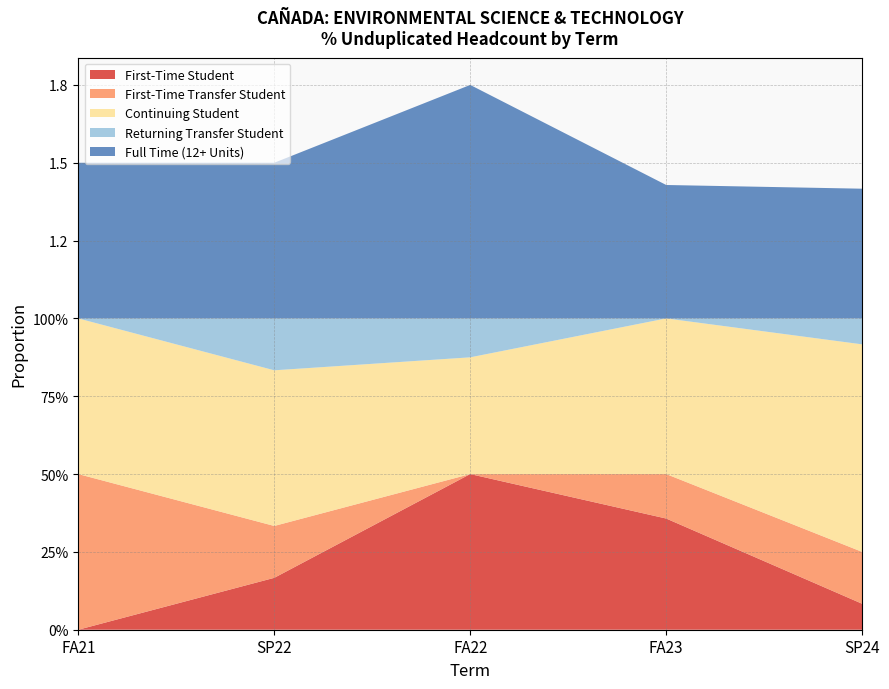

Reading left to right, what are all the values shown in this chart?

First-Time Student: FA21=0.0	SP22=0.2	FA22=0.5	FA23=0.4	SP24=0.1
First-Time Transfer Student: FA21=0.5	SP22=0.2	FA22=0.0	FA23=0.1	SP24=0.2
Continuing Student: FA21=0.5	SP22=0.5	FA22=0.4	FA23=0.5	SP24=0.7
Returning Transfer Student: FA21=0.0	SP22=0.2	FA22=0.1	FA23=0.0	SP24=0.1
Full Time (12+ Units): FA21=0.5	SP22=0.5	FA22=0.8	FA23=0.4	SP24=0.4